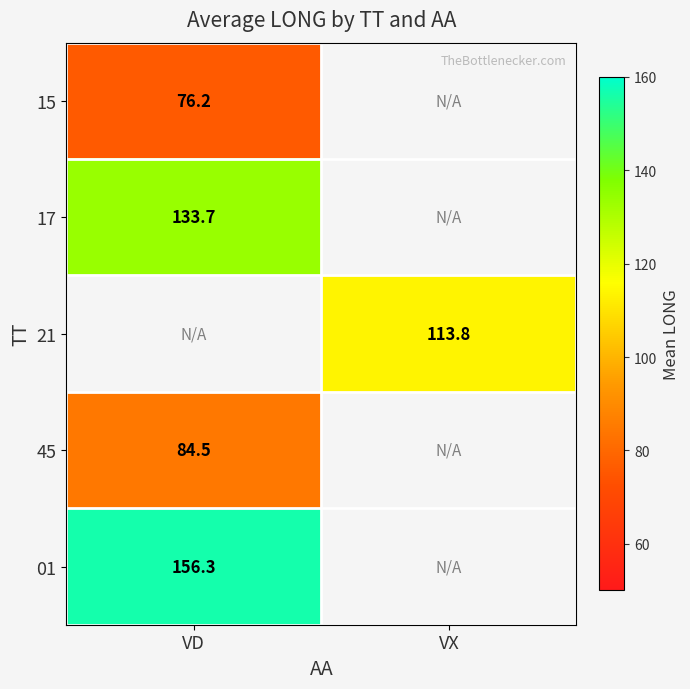

Count the number of data series in this chart.

5